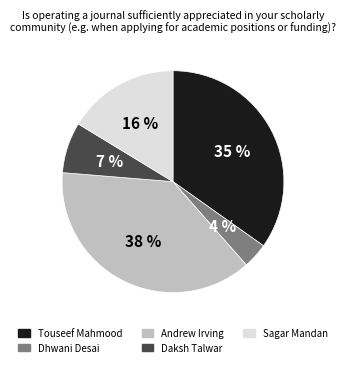

How many segments does this pie chart have?

5